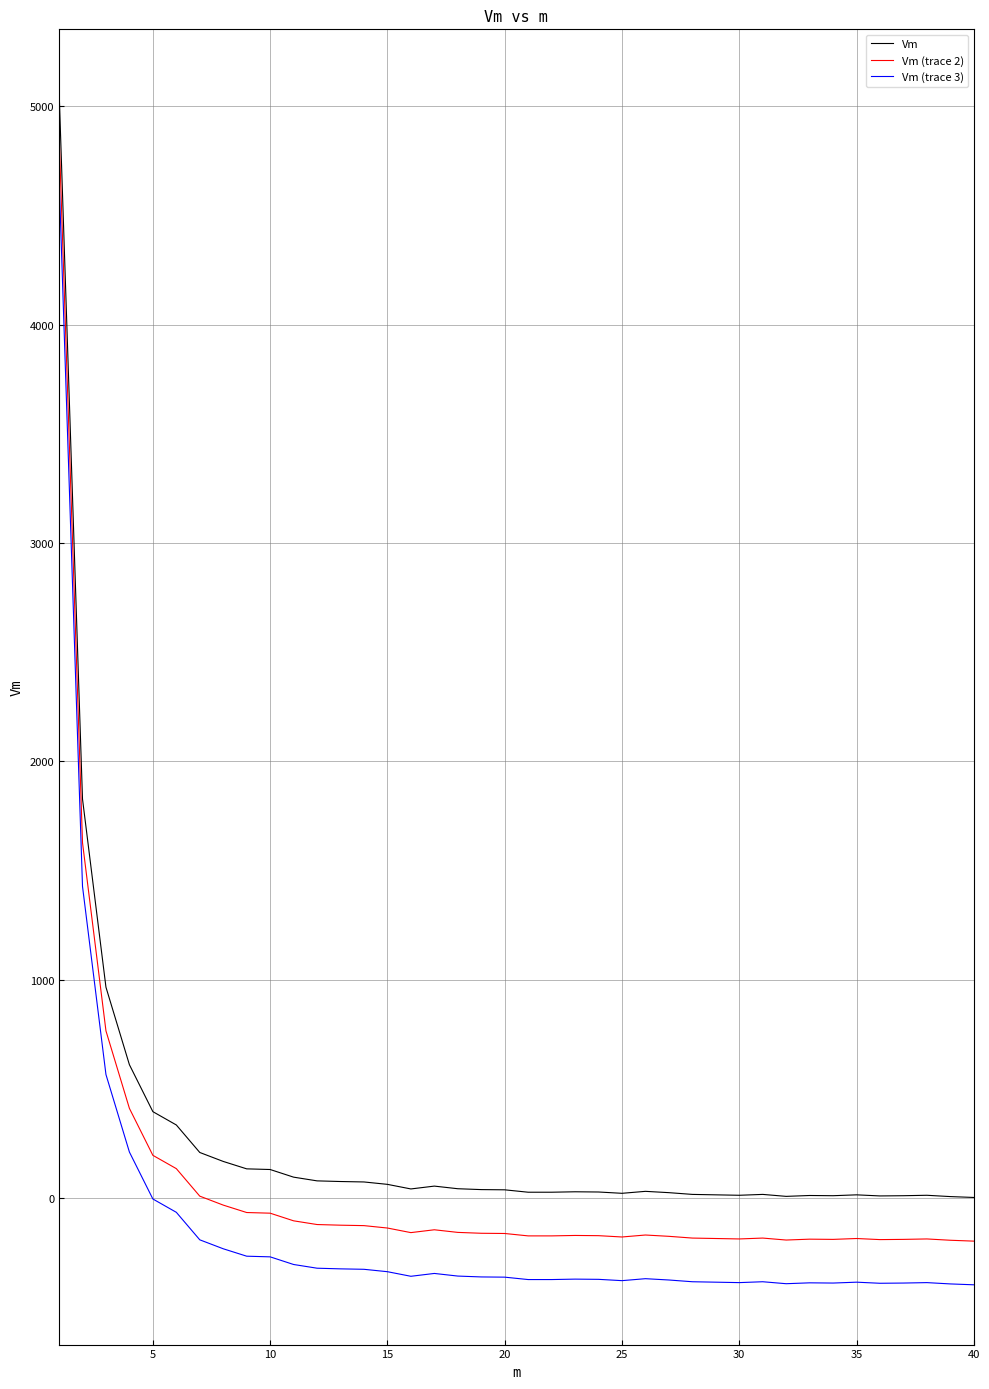

Does the chart display data point markers on the line(s)?

No